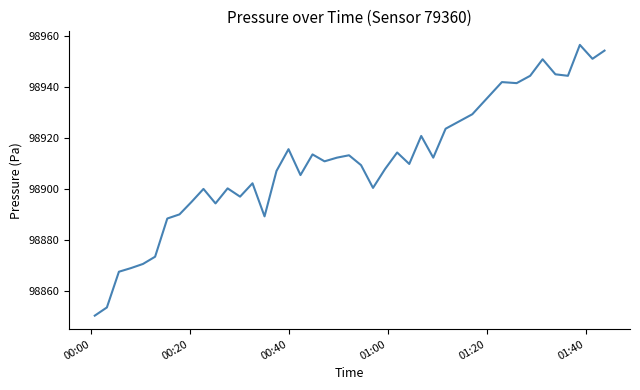

What is the maximum value shown in the chart?

98956.5